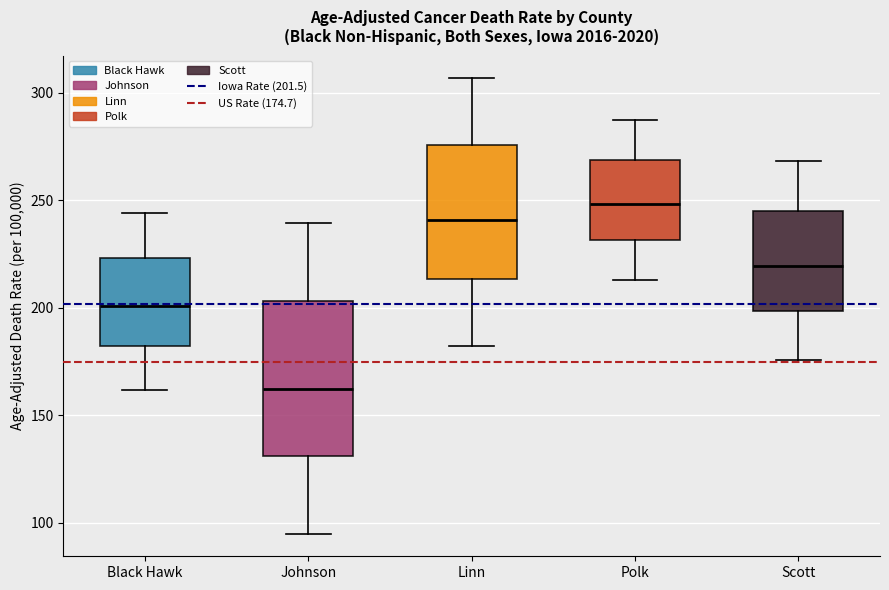

Where is the upper edge of the box for Black Hawk on the y-axis? The values are not printed on the chart, so give them approximately, as read against the axis.

225